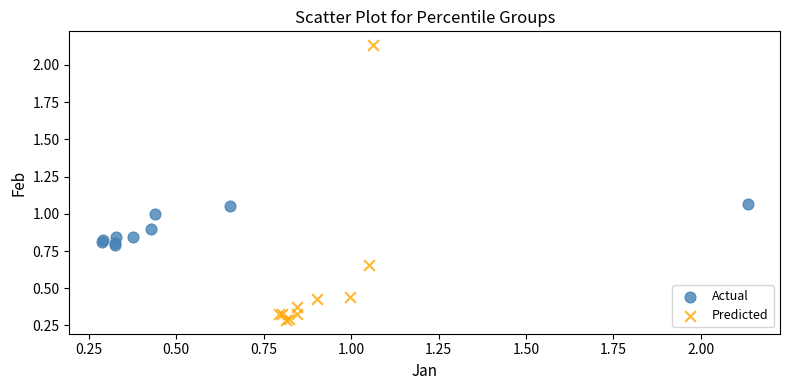

Which series reaches the minimum Y coordinate?

Predicted